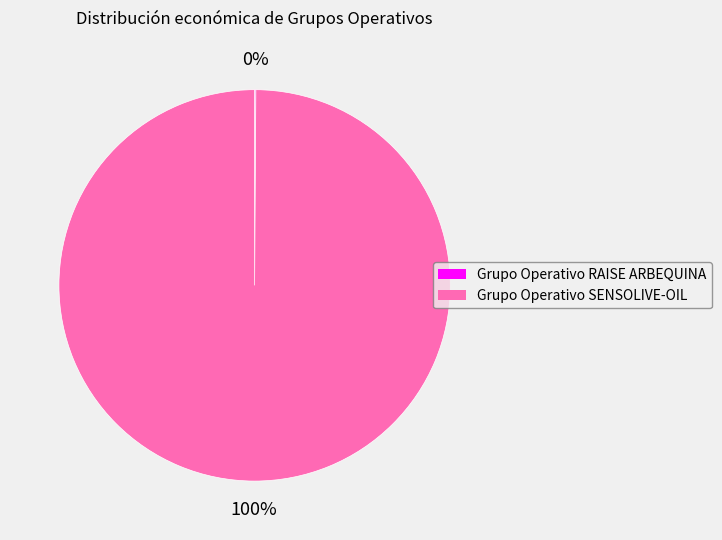

To the nearest percent, what is the difference between the largest and smallest slice percentages?

100%